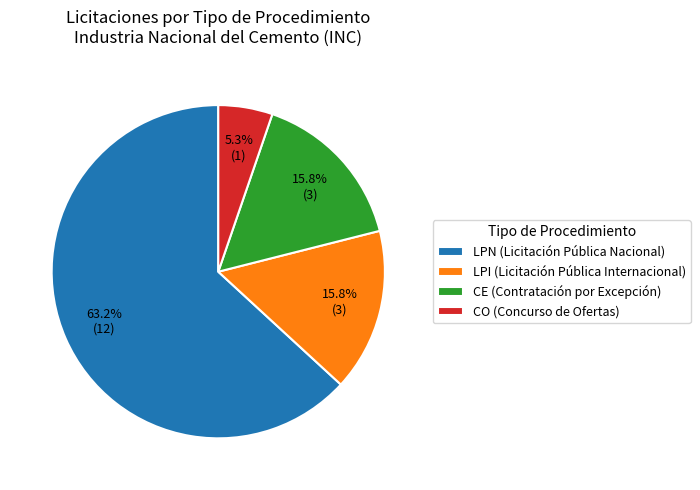

Between LPN (Licitación Pública Nacional) and CE (Contratación por Excepción), which is larger?

LPN (Licitación Pública Nacional)